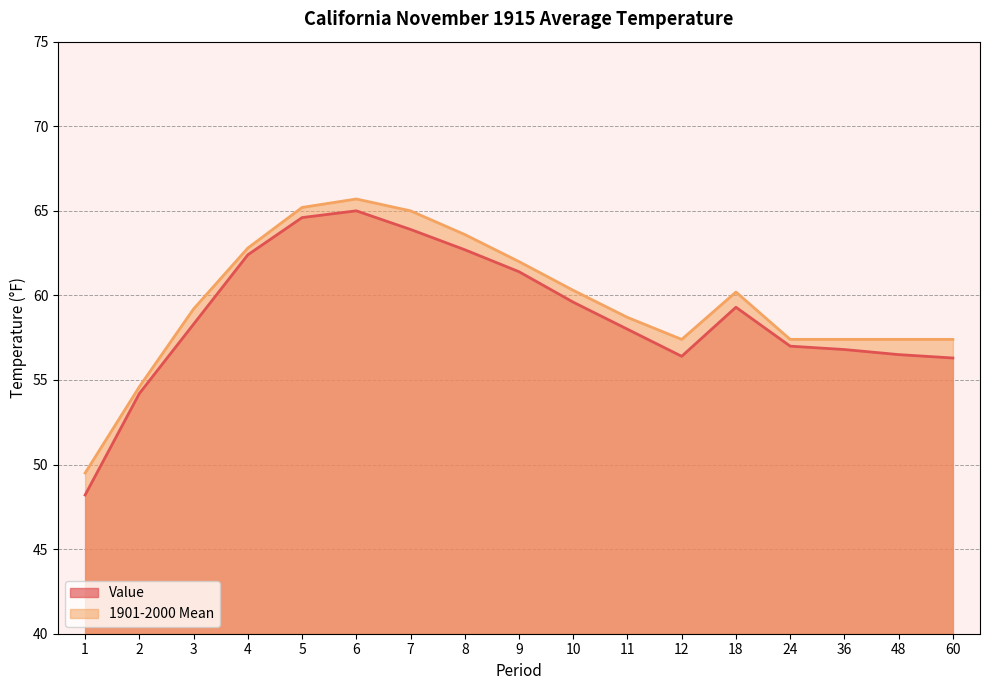

At which label is Value closest to 56?

60